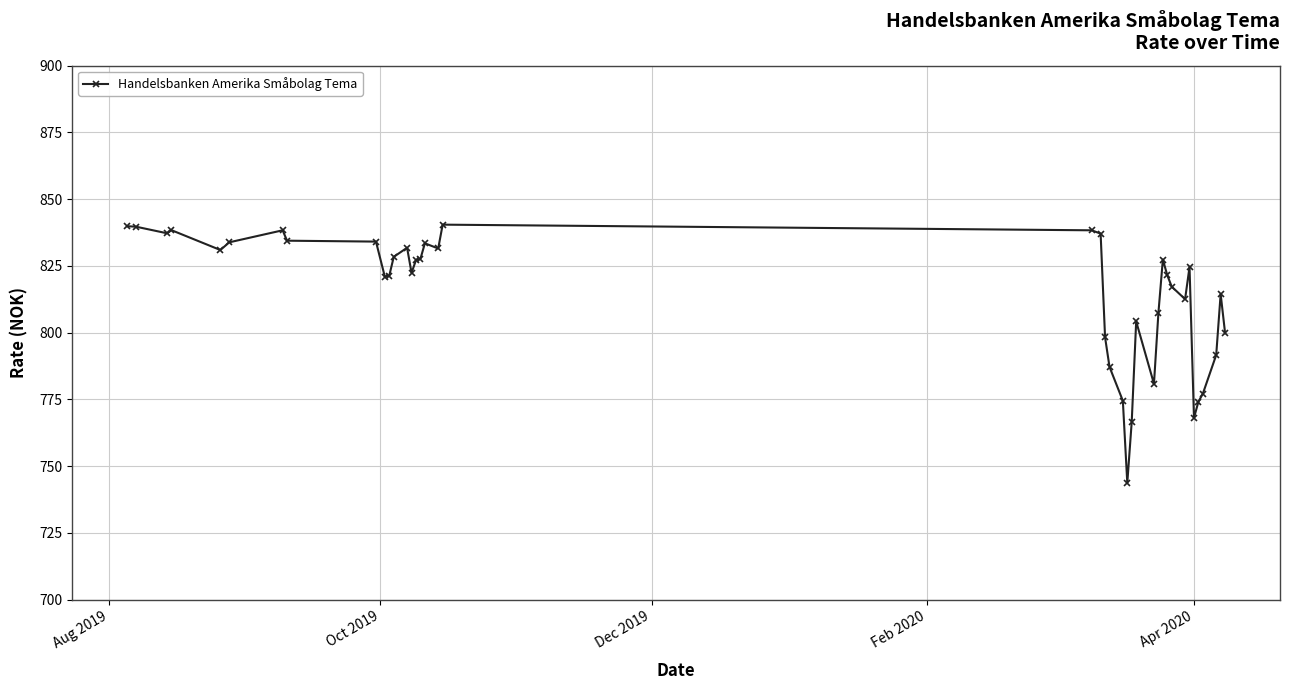

What is the smallest value displayed?

743.7